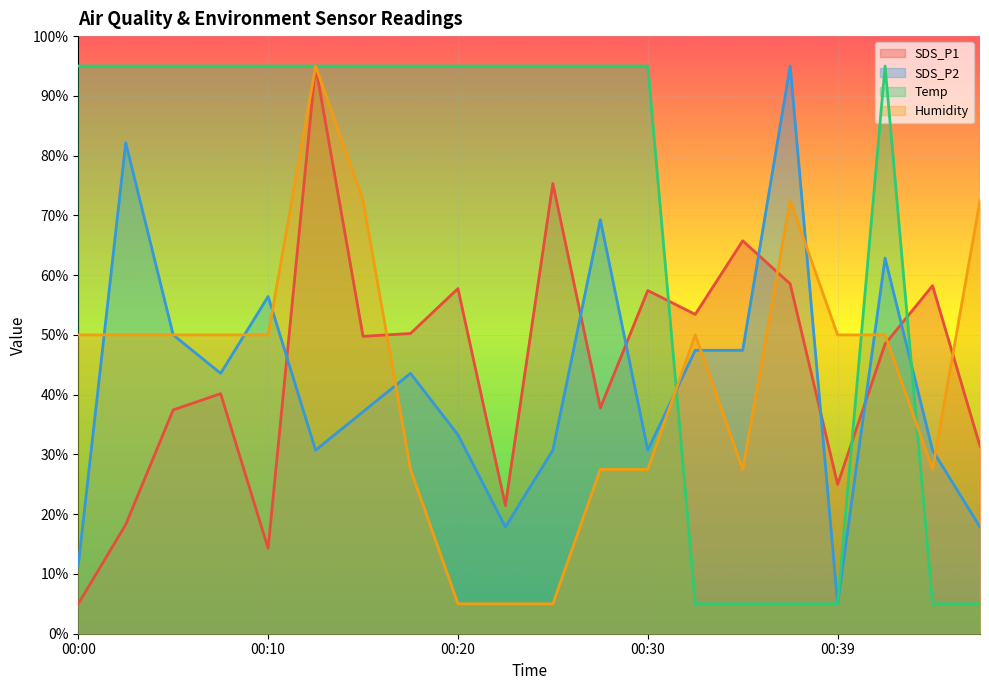

Where is Temp nearest to the value 50?

00:00